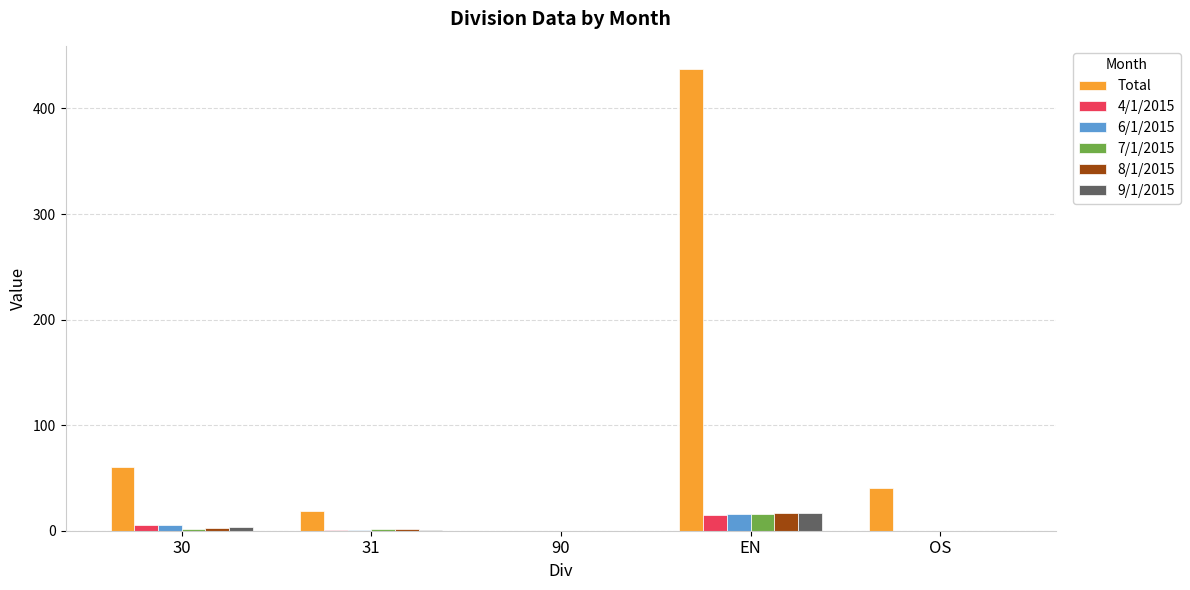

Is it true that 9/1/2015 equals 16.4 at EN?

True